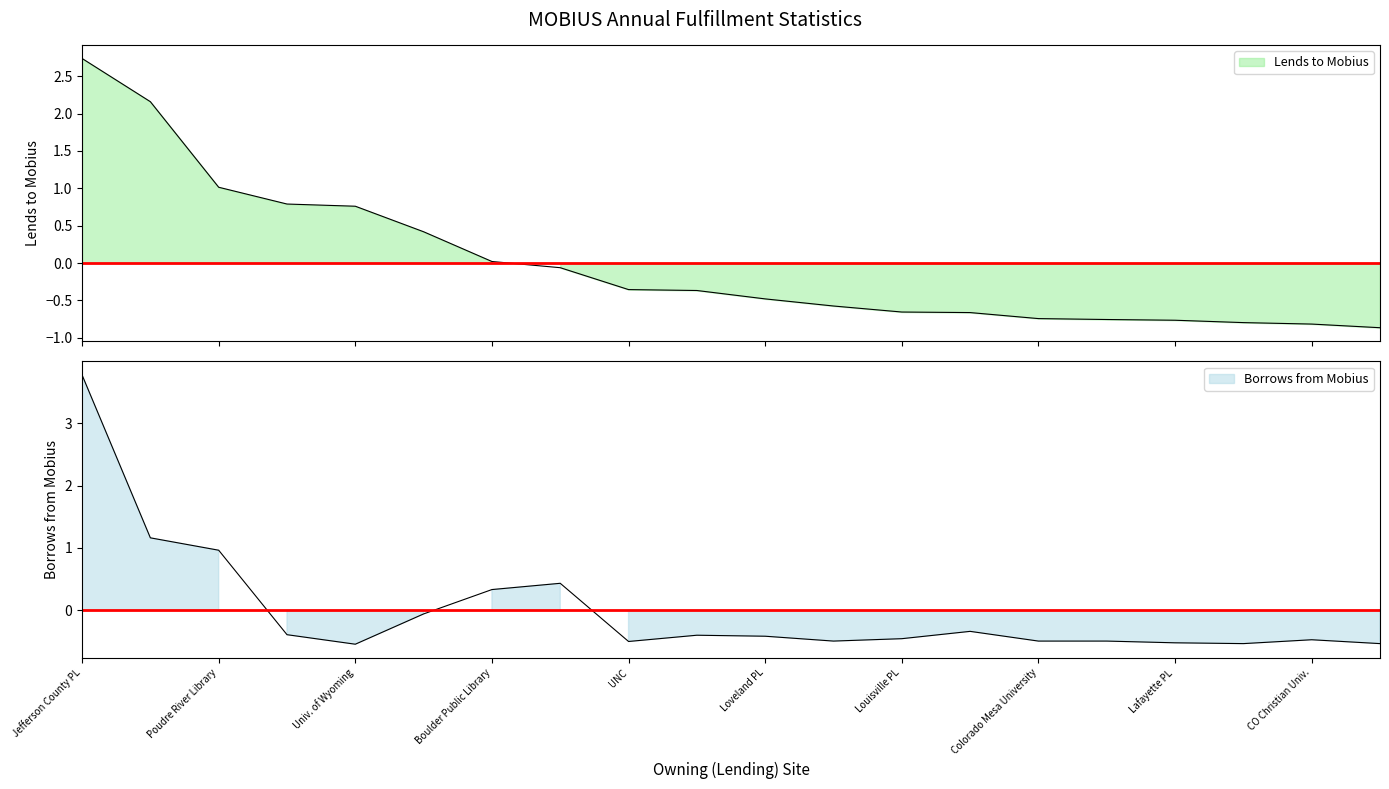

After their last crossing, which series has the higher values: Borrows from Mobius or Lends to Mobius?

Borrows from Mobius